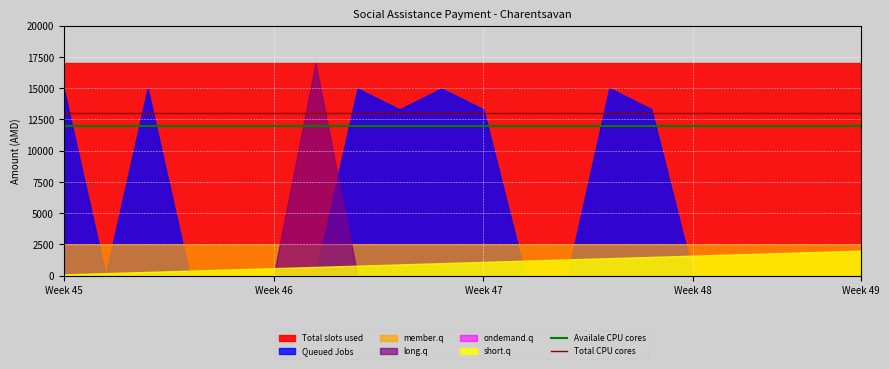

What is the highest value of the Total CPU cores series?

13000